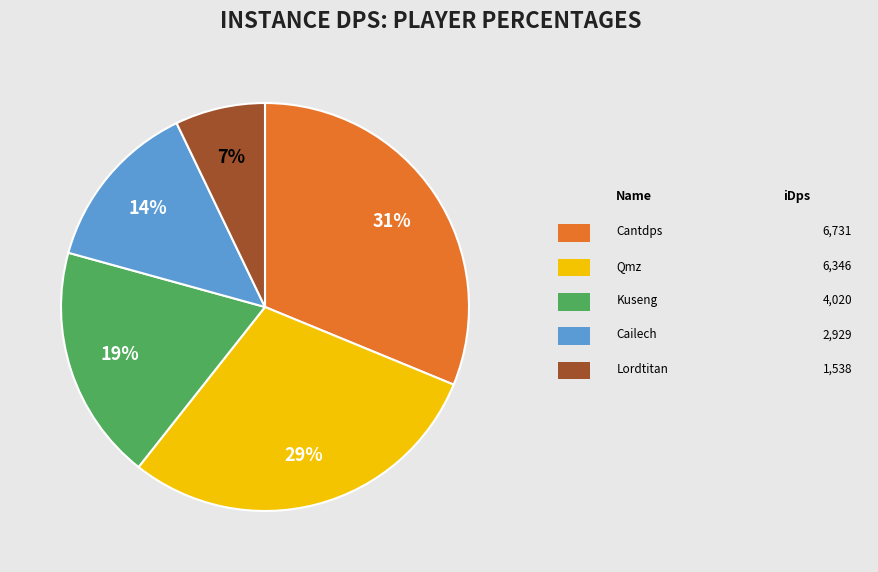

Is there any slice that represents more than half of the pie?

No